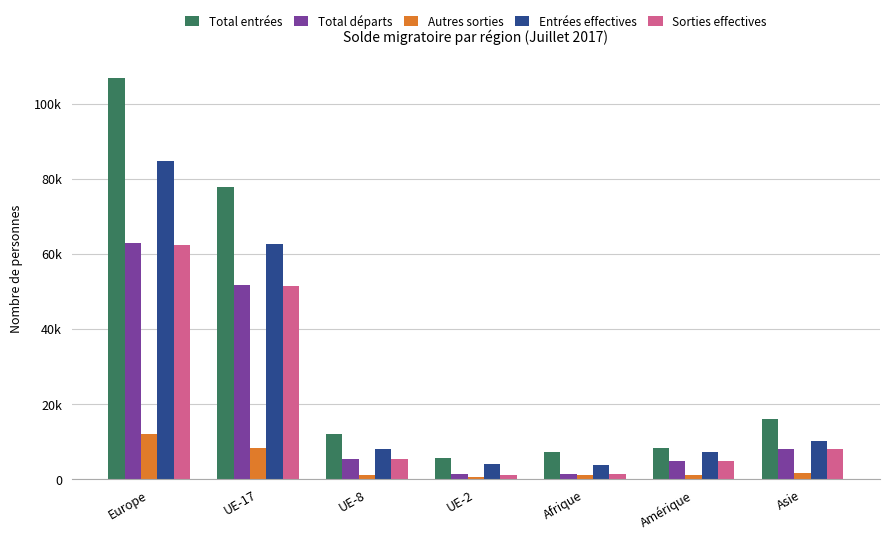

At which category does the chart reach its peak across all series?

Europe